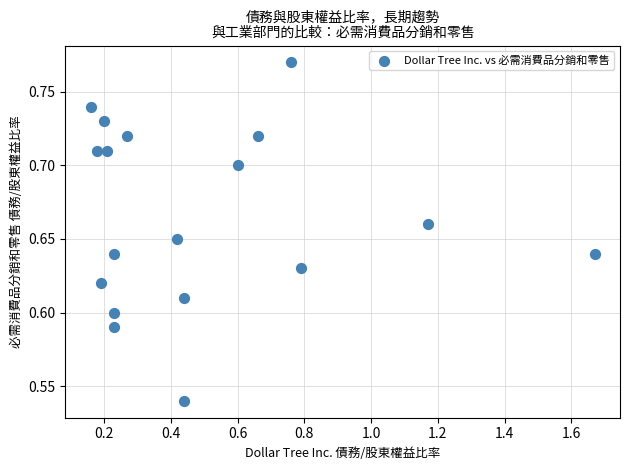

What is the range of X values (max minus min)?

1.5